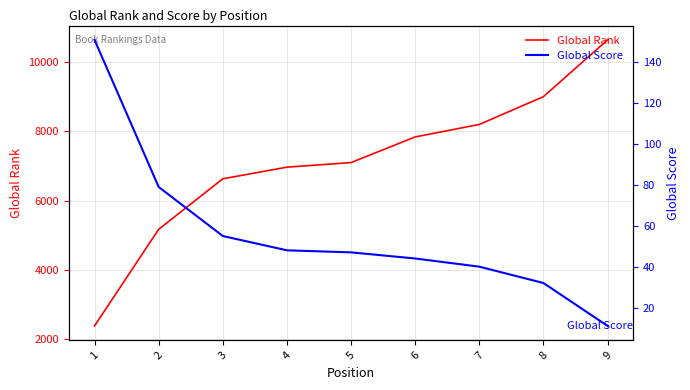

Reading left to right, list all the values displayed in this chart.

Global Rank: 1=2385	2=5172	3=6629	4=6965	5=7097	6=7837	7=8197	8=8999	9=10637
Global Score: 1=151	2=79	3=55	4=48	5=47	6=44	7=40	8=32	9=11